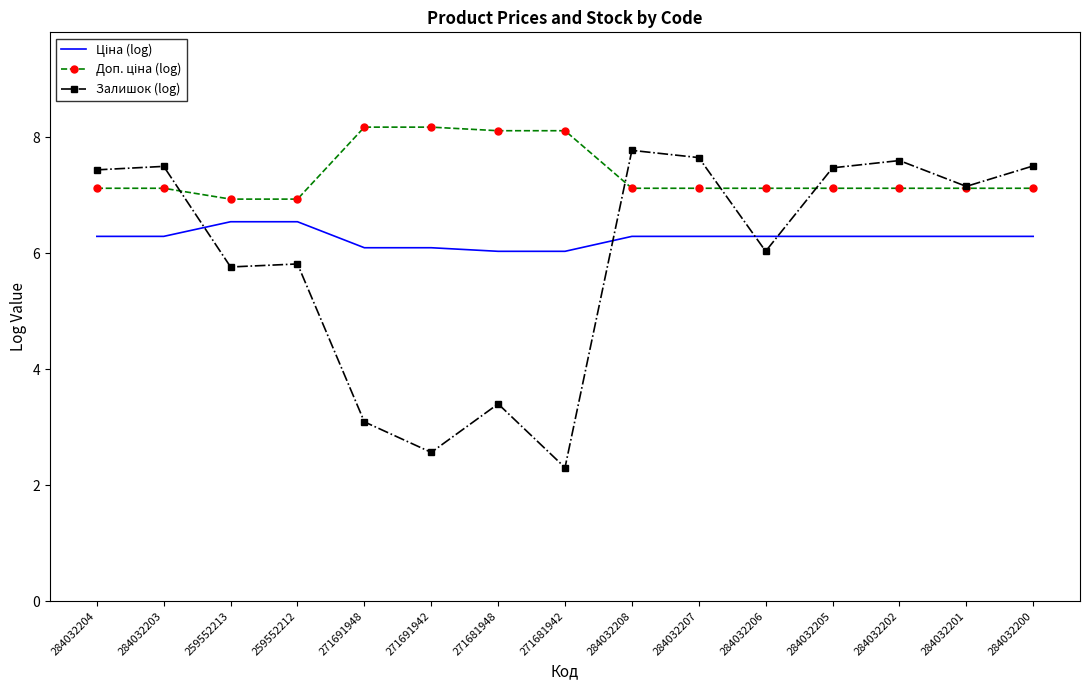

What position from the right is 259552212?

12